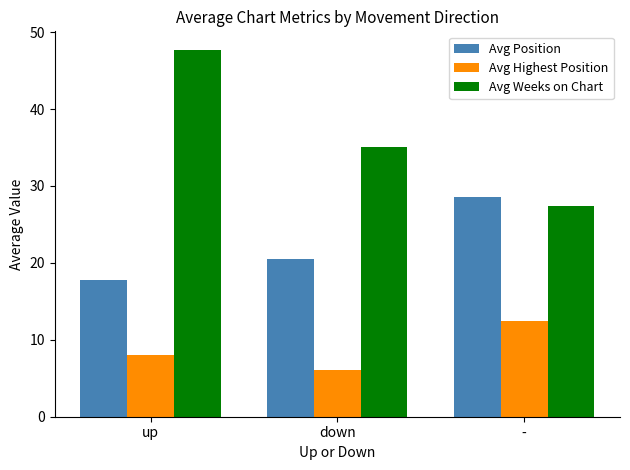

Which series has the largest total across all categories?

Avg Weeks on Chart